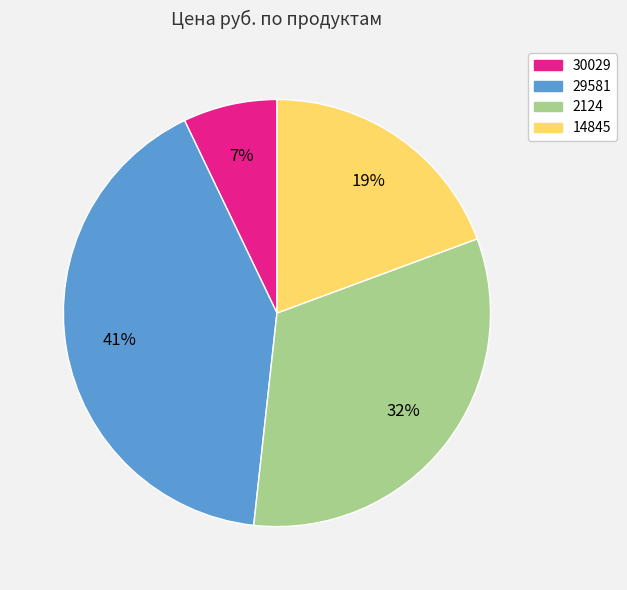

To the nearest percent, what is the average slice percentage?

25%